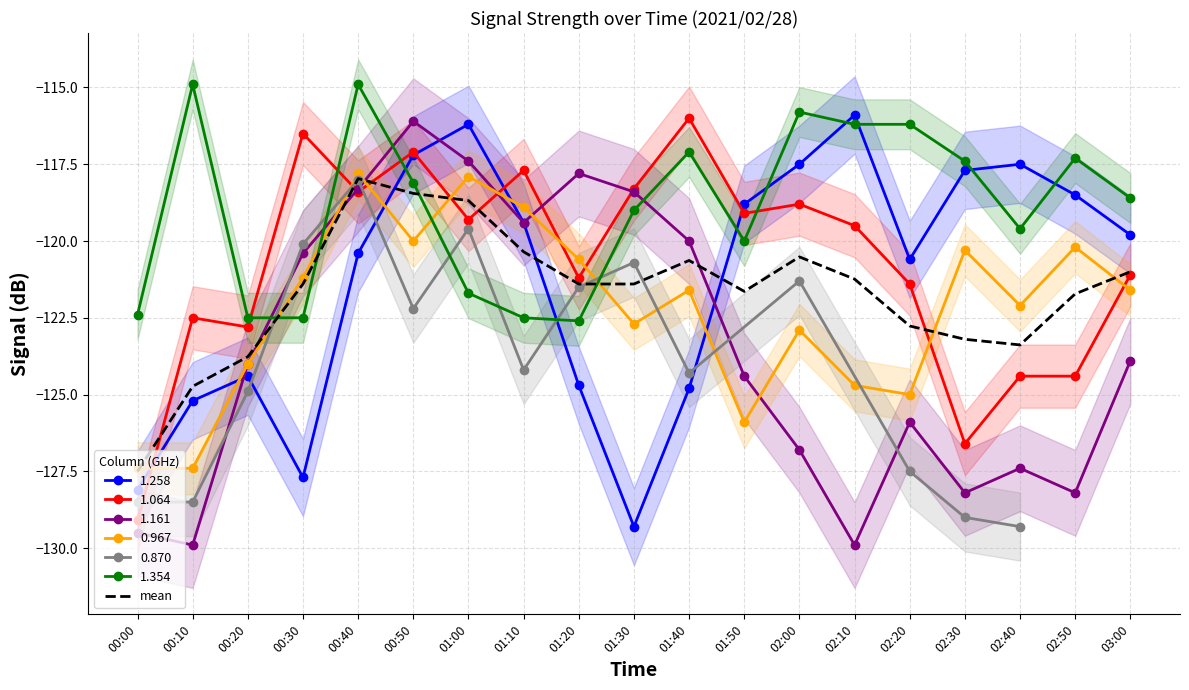

Reading right to left, transcribe all the data shown in this chart.

03:00=-121.0	02:50=-121.7	02:40=-123.4	02:30=-123.2	02:20=-122.8	02:10=-121.2	02:00=-120.5	01:50=-121.6	01:40=-120.6	01:30=-121.4	01:20=-121.4	01:10=-120.4	01:00=-118.7	00:50=-118.5	00:40=-118.0	00:30=-121.4	00:20=-123.8	00:10=-124.7	00:00=-127.5